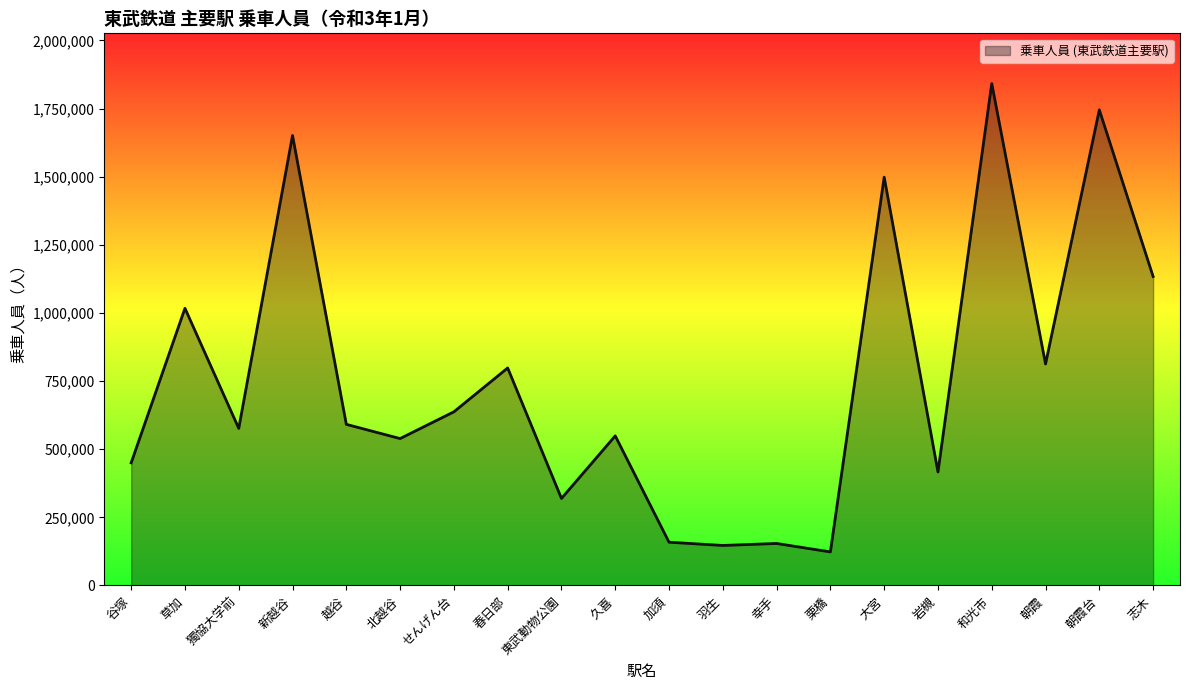

What position from the left is 栗橋?

14